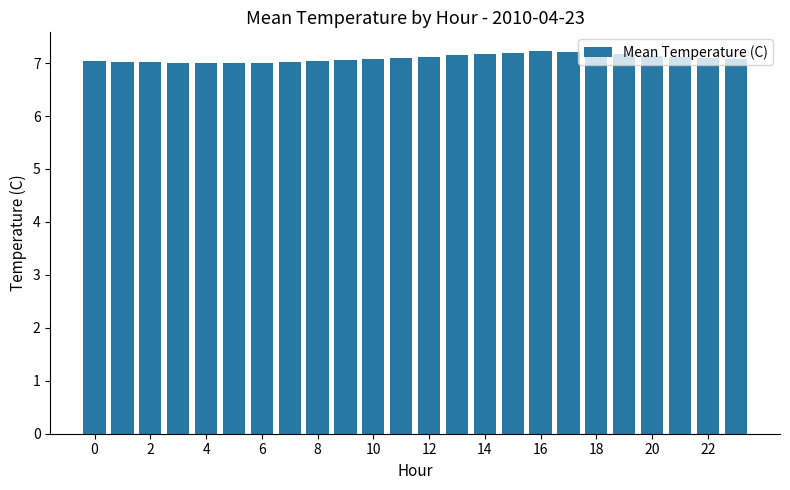

How many series are shown in this chart?

1